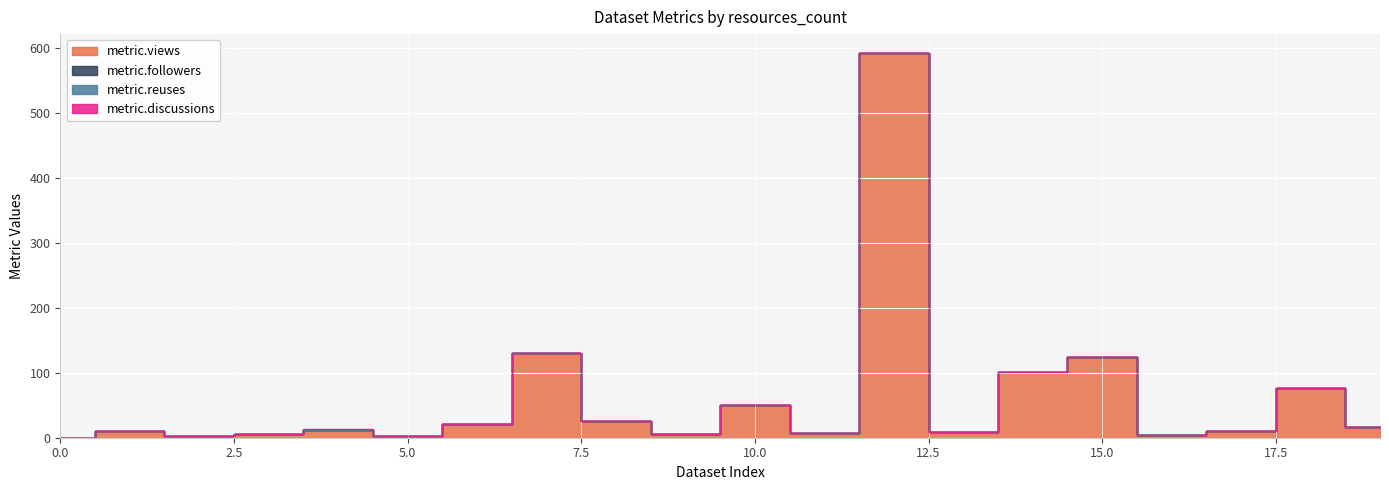

True or false: metric.followers has more than 0 interior local peaks.

True